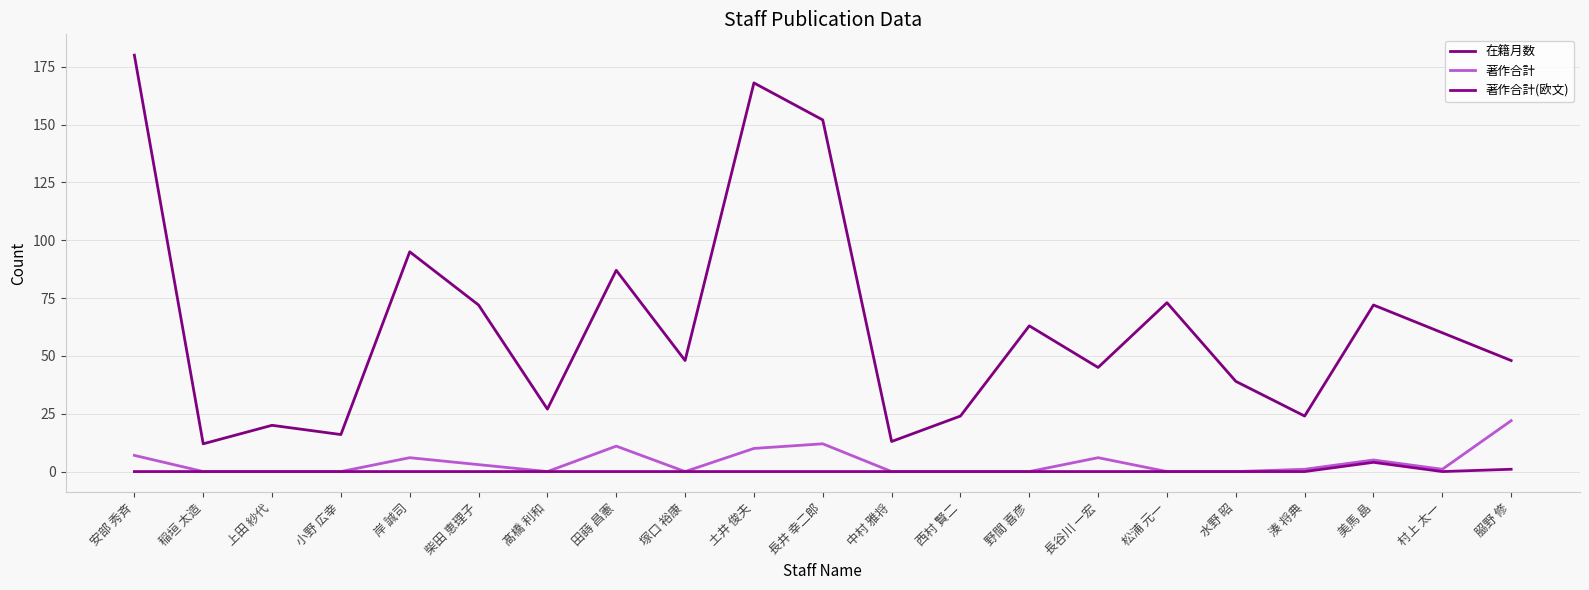

What is the spread (max minus min) of values at 岸 誠司?

95